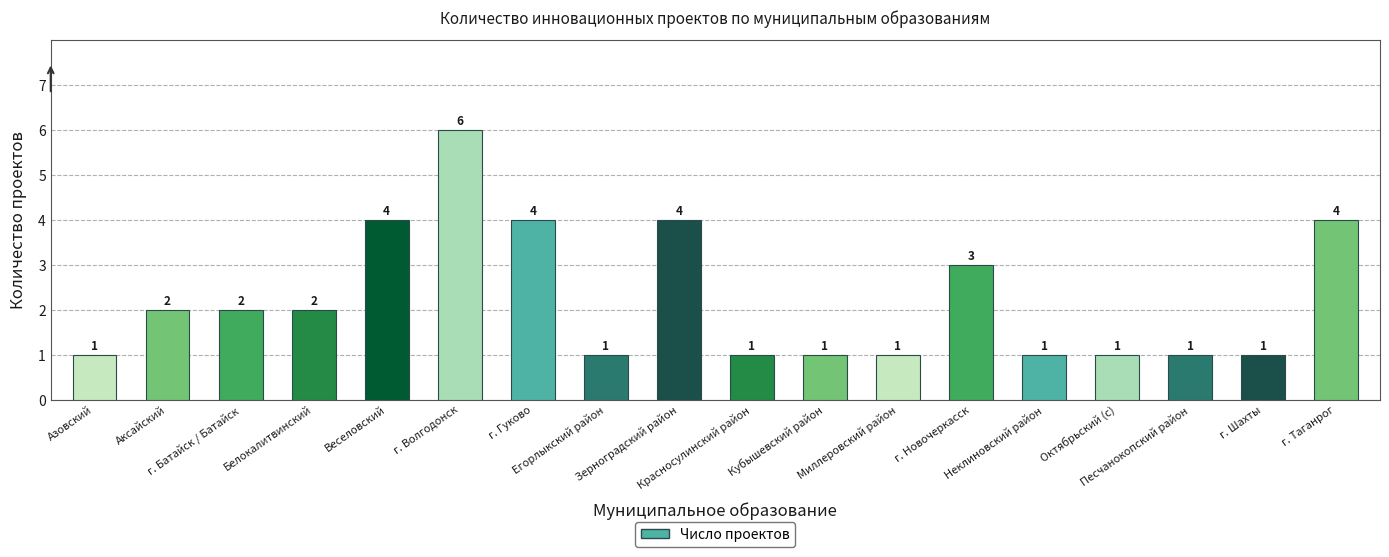

How many categories are shown in the chart?

18